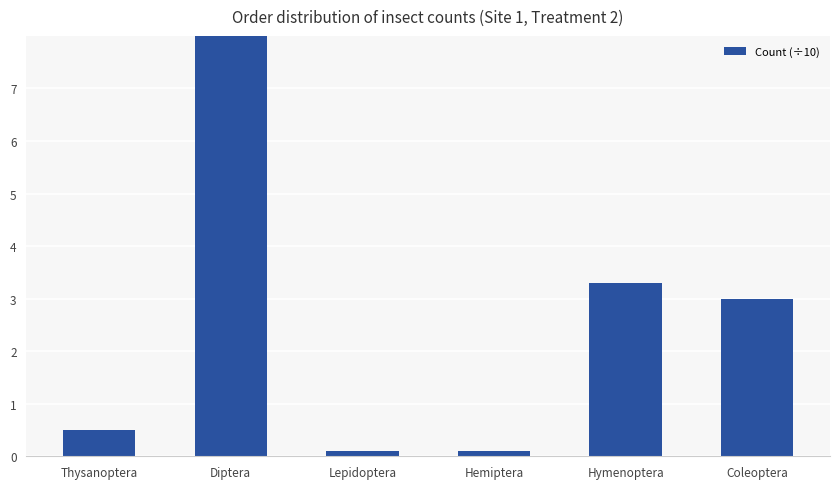

How many bars are there in total?

6